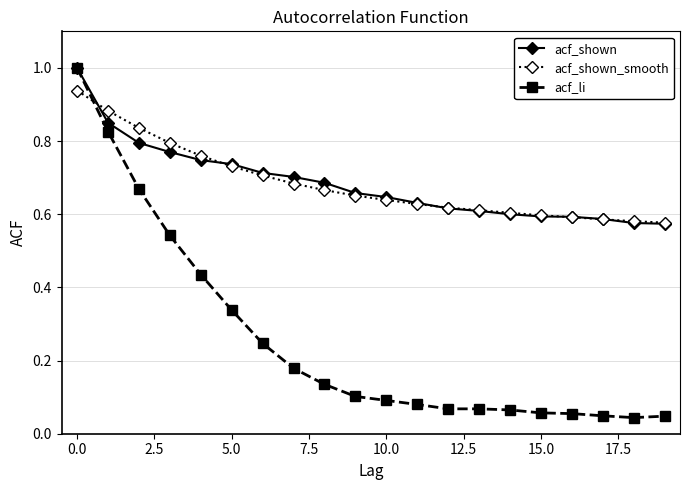

What is the highest value of the acf_shown series?

1.0